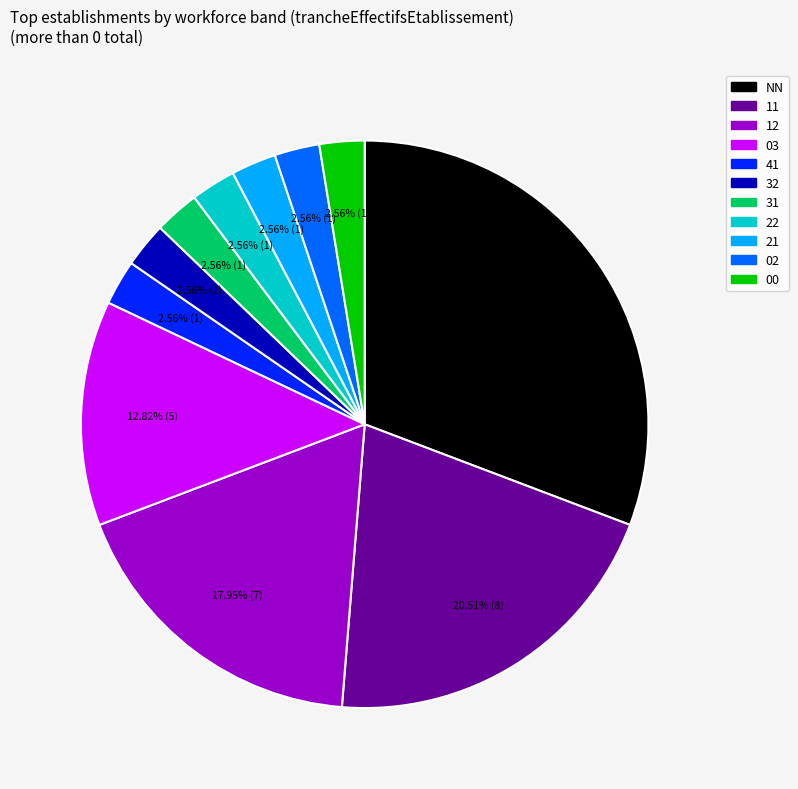

Is there a majority slice in this chart?

No